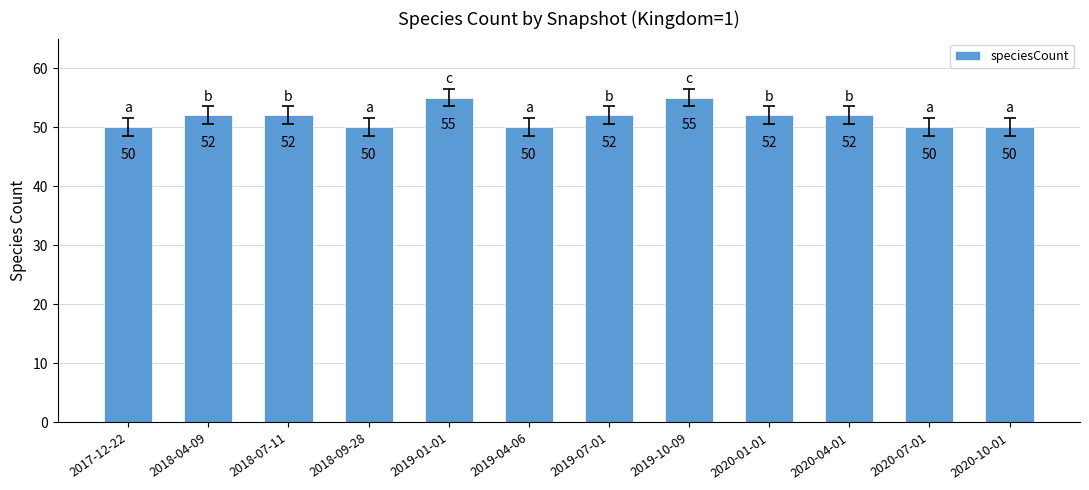

Count the number of data series in this chart.

1